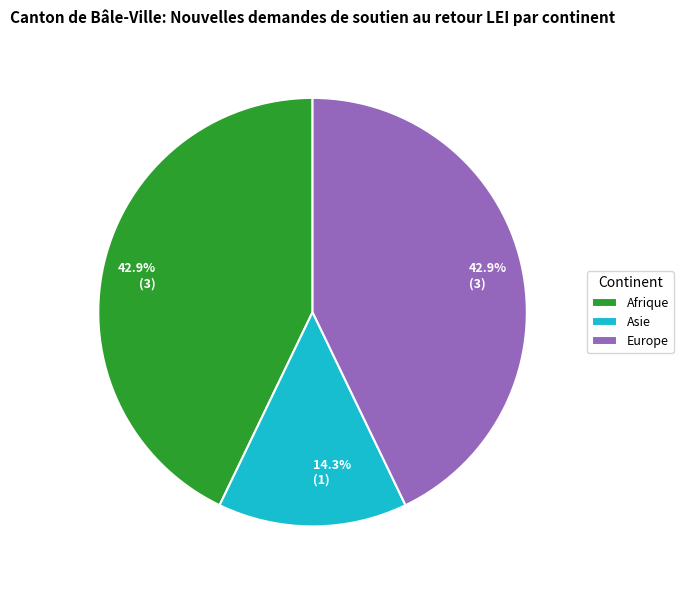

To the nearest percent, what is the difference between the Asie and Afrique slice percentages?

29%